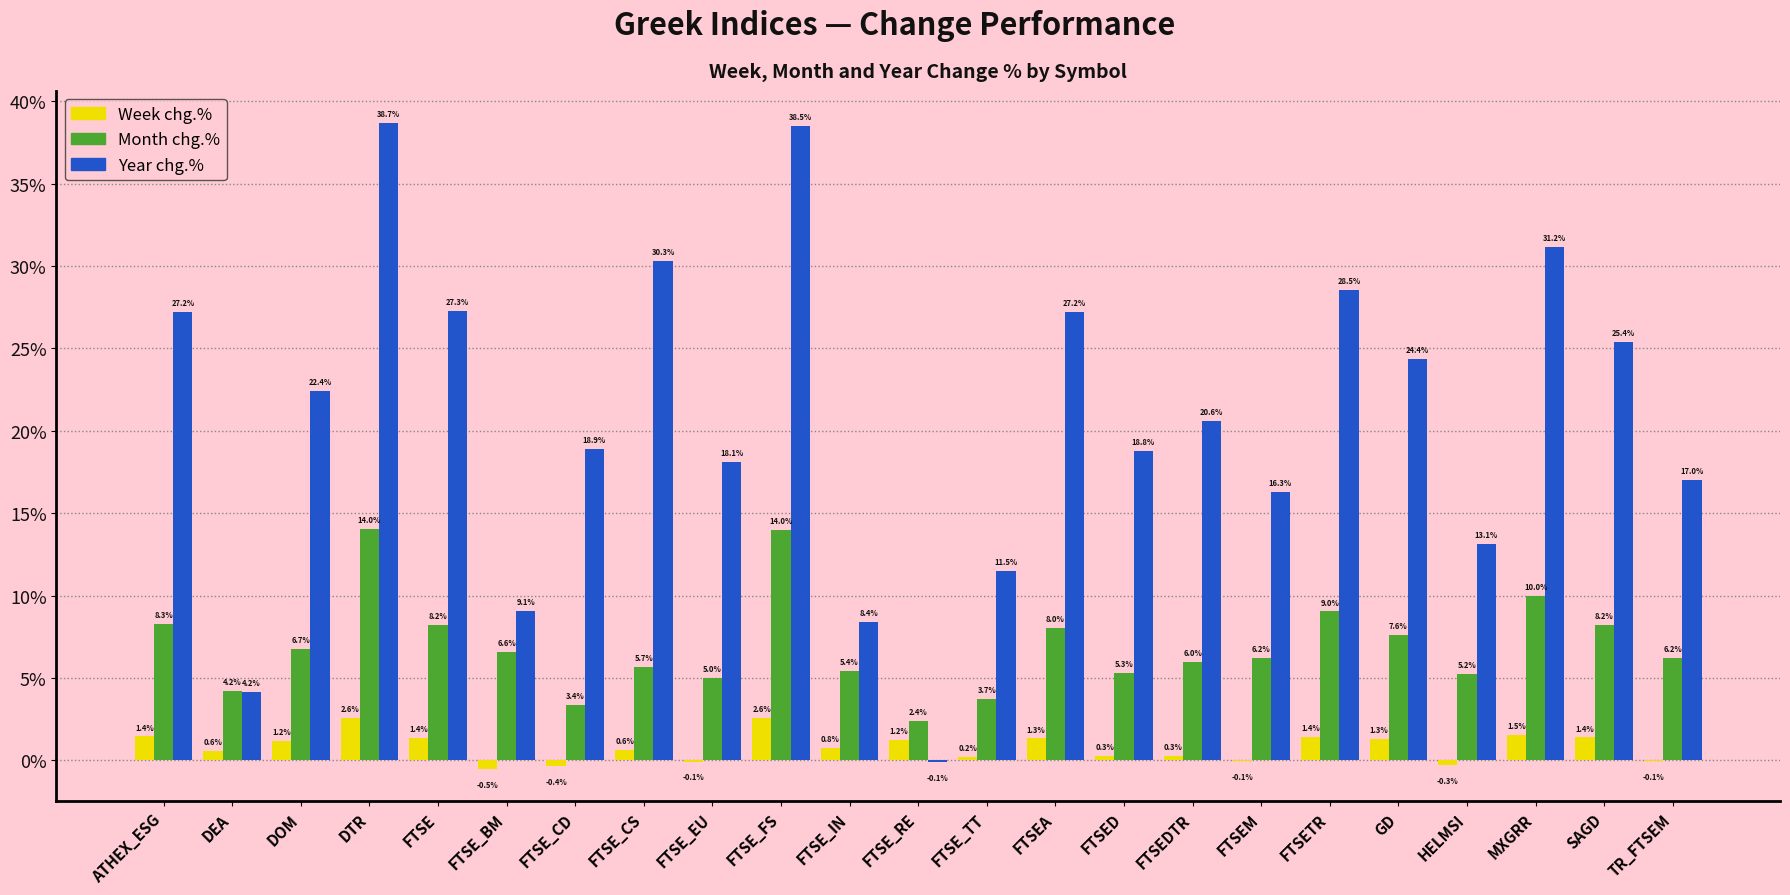

Which category has the highest value across all series?

DTR